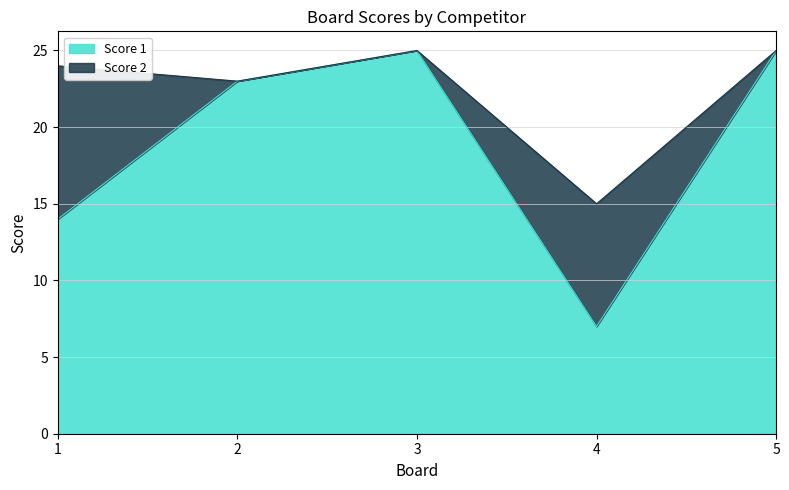

Where is the first local maximum?

3